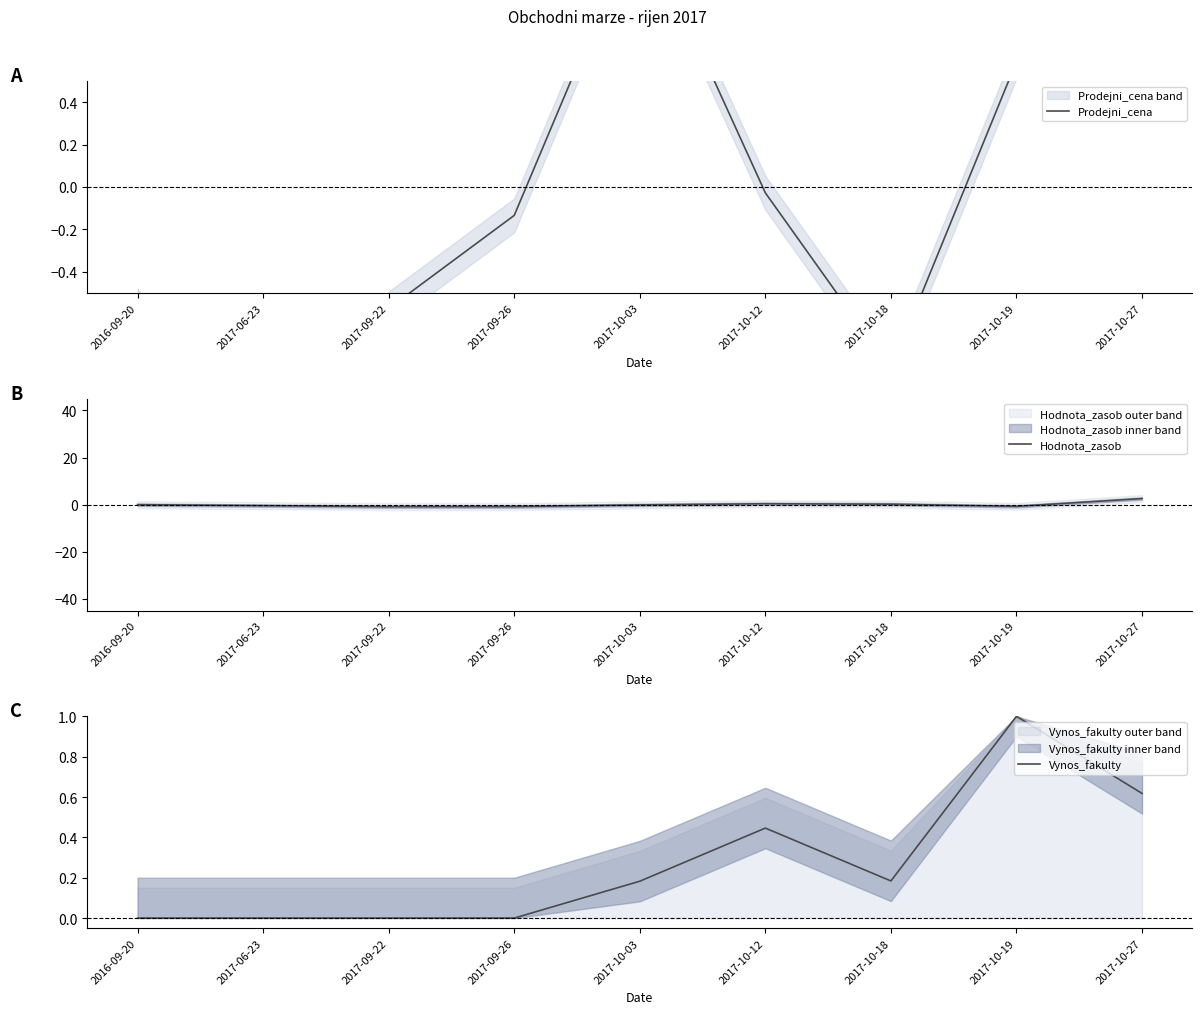

Reading left to right, extract all data points from this chart.

Prodejni_cena: 2016-09-20=-0.6	2017-06-23=-1.5	2017-09-22=-0.6	2017-09-26=-0.1	2017-10-03=1.3	2017-10-12=-0.0	2017-10-18=-0.9	2017-10-19=0.6	2017-10-27=1.8
Hodnota_zasob: 2016-09-20=-0.0	2017-06-23=-0.4	2017-09-22=-0.9	2017-09-26=-0.8	2017-10-03=-0.1	2017-10-12=0.4	2017-10-18=0.2	2017-10-19=-0.8	2017-10-27=2.6
Vynos_fakulty: 2016-09-20=0.0	2017-06-23=0.0	2017-09-22=0.0	2017-09-26=0.0	2017-10-03=0.2	2017-10-12=0.4	2017-10-18=0.2	2017-10-19=1.0	2017-10-27=0.6